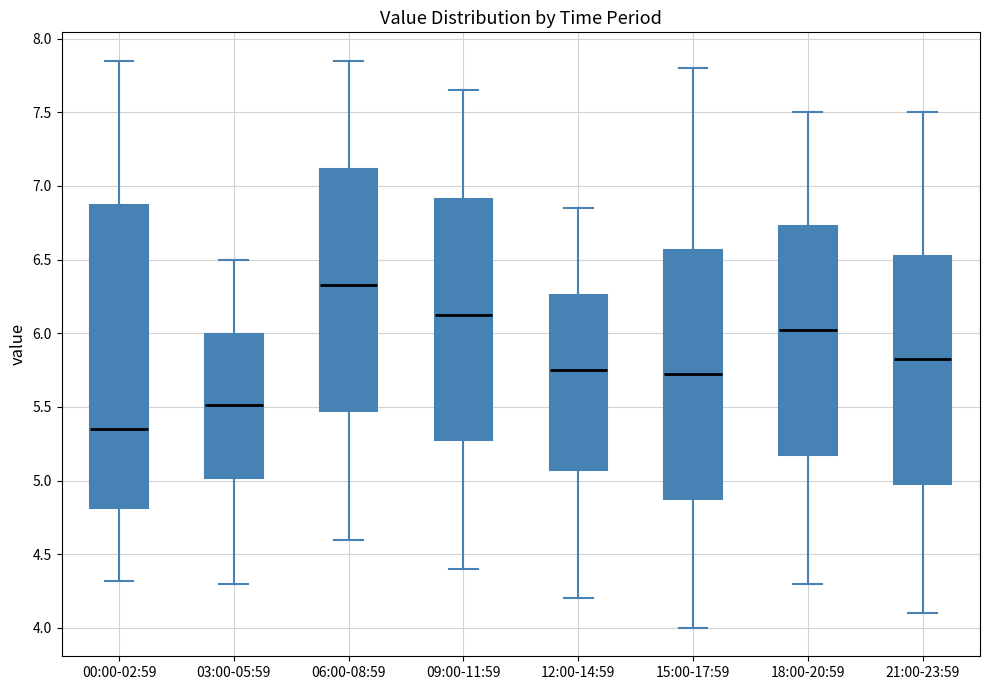

Reading left to right, transcribe this box plot: for each box, give where its median line is, the range the box spans, and where its two whiskers end, as read against the y-axis. The values are not printed on the chart, so give them approximately, as read against the axis.

00:00-02:59: median 5.35, box 4.80 to 6.85, whiskers 4.30 to 7.85
03:00-05:59: median 5.50, box 5.00 to 6.00, whiskers 4.30 to 6.50
06:00-08:59: median 6.35, box 5.50 to 7.10, whiskers 4.60 to 7.85
09:00-11:59: median 6.15, box 5.30 to 6.90, whiskers 4.40 to 7.65
12:00-14:59: median 5.75, box 5.10 to 6.25, whiskers 4.20 to 6.85
15:00-17:59: median 5.75, box 4.90 to 6.55, whiskers 4.00 to 7.80
18:00-20:59: median 6.05, box 5.20 to 6.75, whiskers 4.30 to 7.50
21:00-23:59: median 5.85, box 5.00 to 6.55, whiskers 4.10 to 7.50